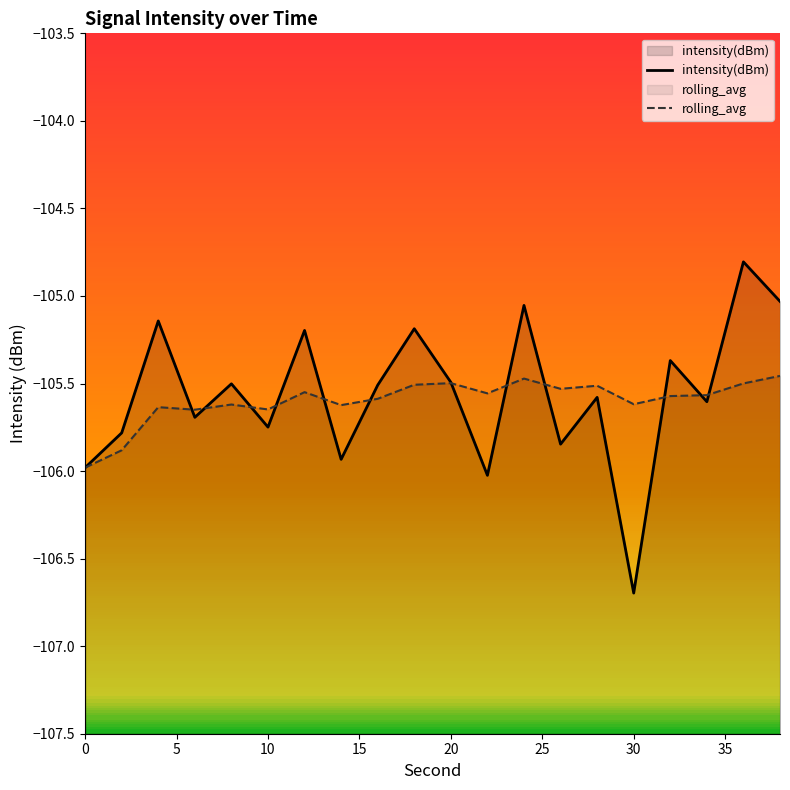

List the series in order of their peak value, lowest first.

rolling_avg, intensity(dBm)